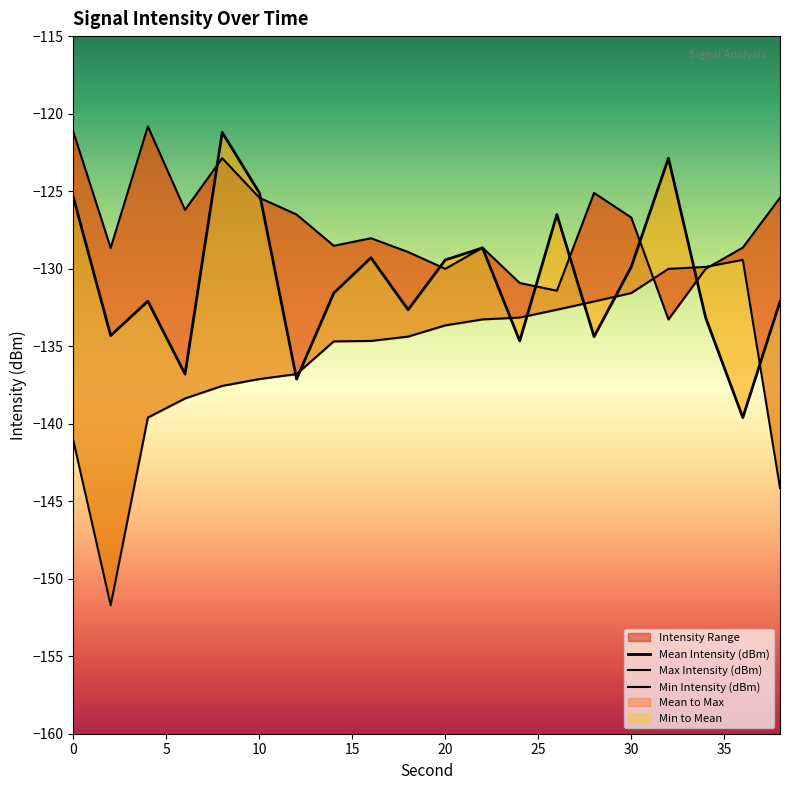

What value does the Mean Intensity (dBm) series have at 30?

-129.9